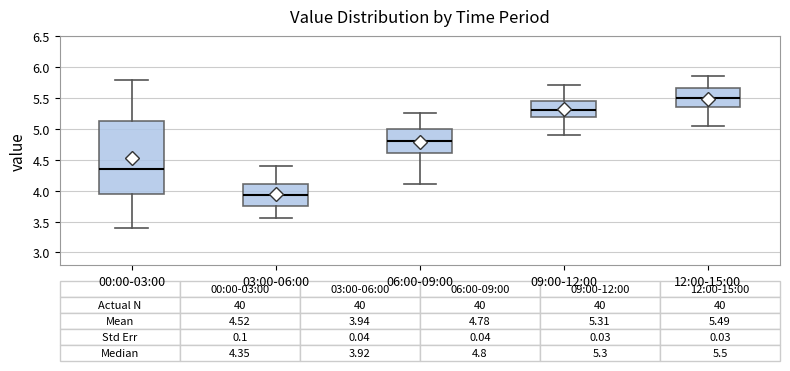

Comparing the boxes themselves (not the whiskers), which one is the tallest?

00:00-03:00